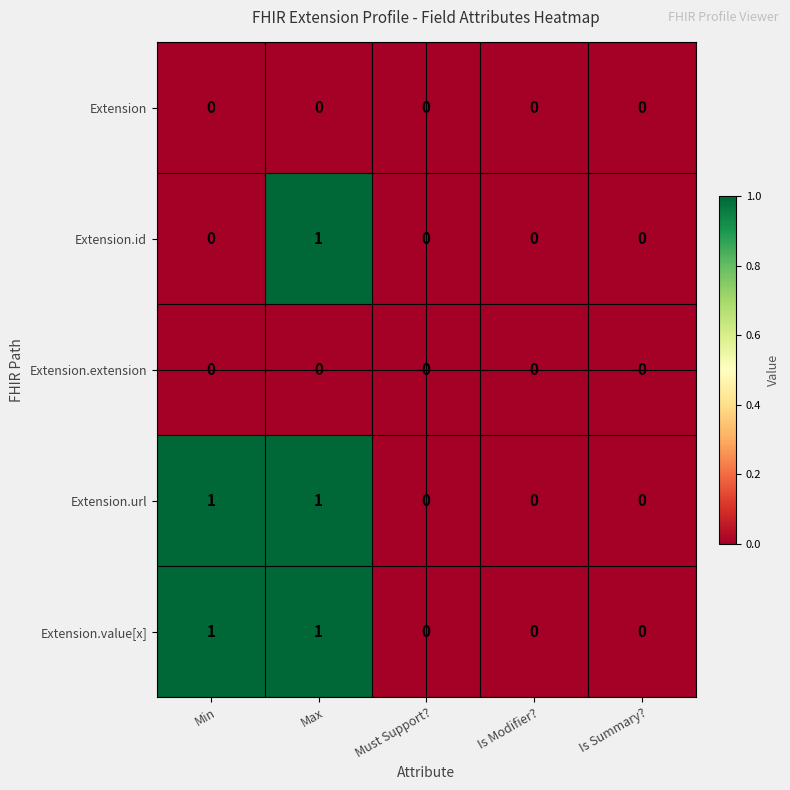

At which category is the sum across all series the highest?

Max